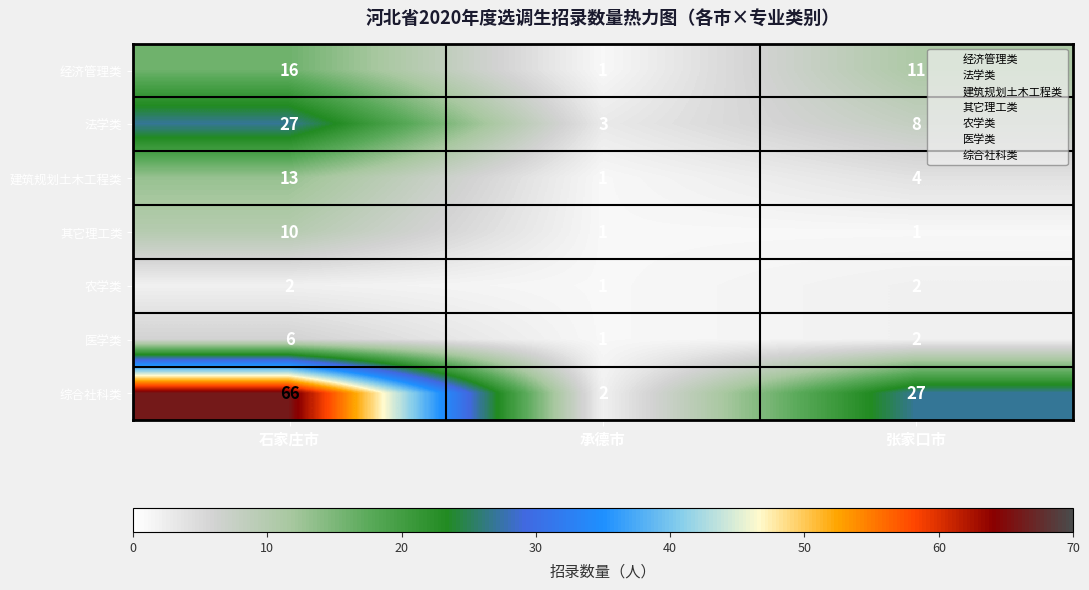

At which category is the sum across all series the highest?

石家庄市